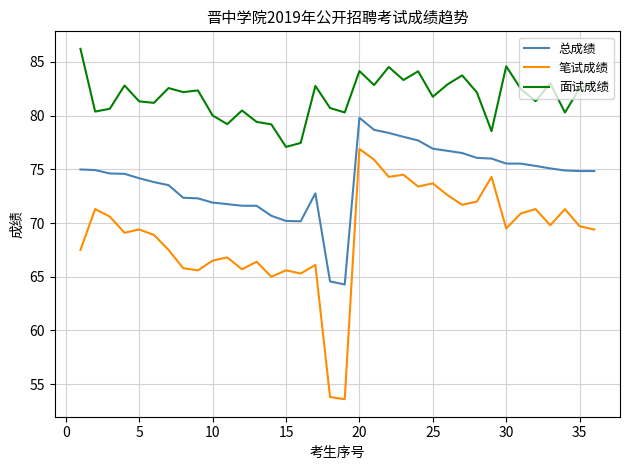

Rank the series by their maximum value, from highest to lowest.

面试成绩, 总成绩, 笔试成绩